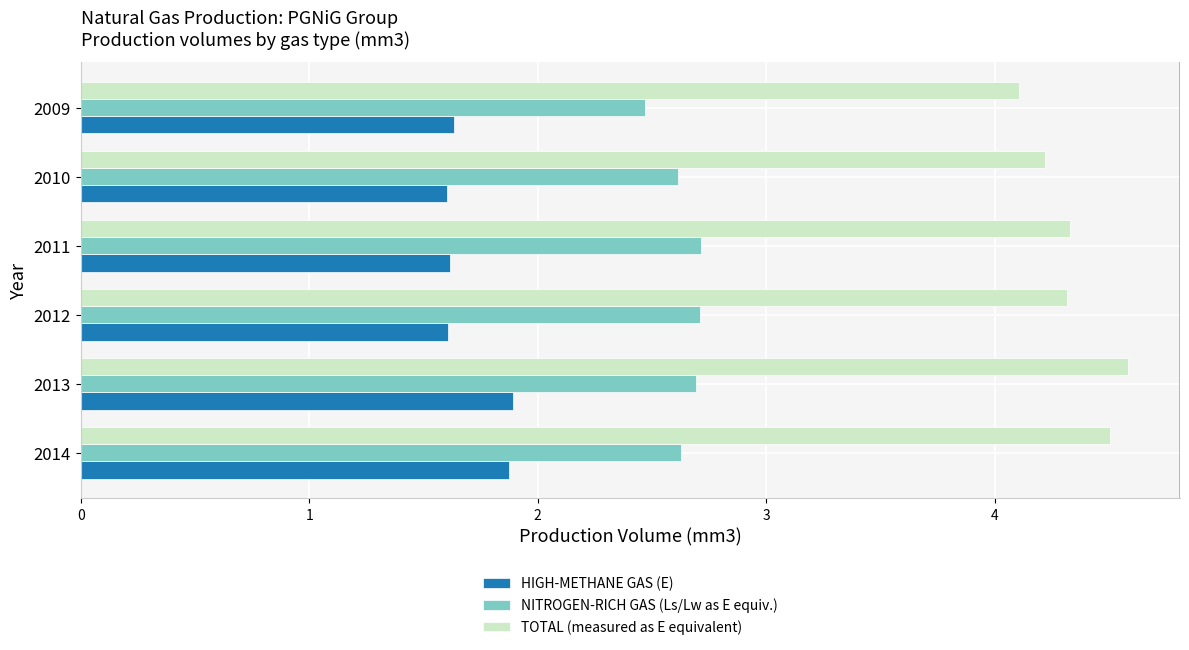

What is the sum of the NITROGEN-RICH GAS (Ls/Lw as E equiv.) values at 2012 and 2011?

5.4